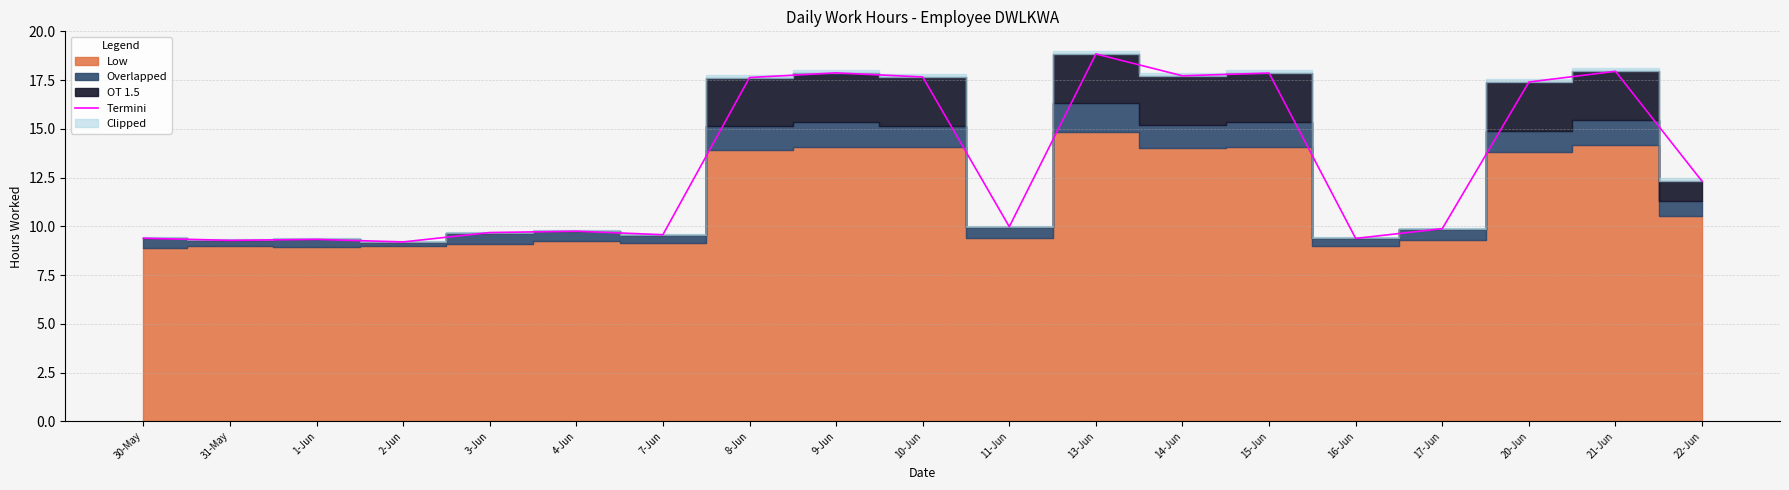

The Termini series shows 9.3 at 31-May. True or false?

True